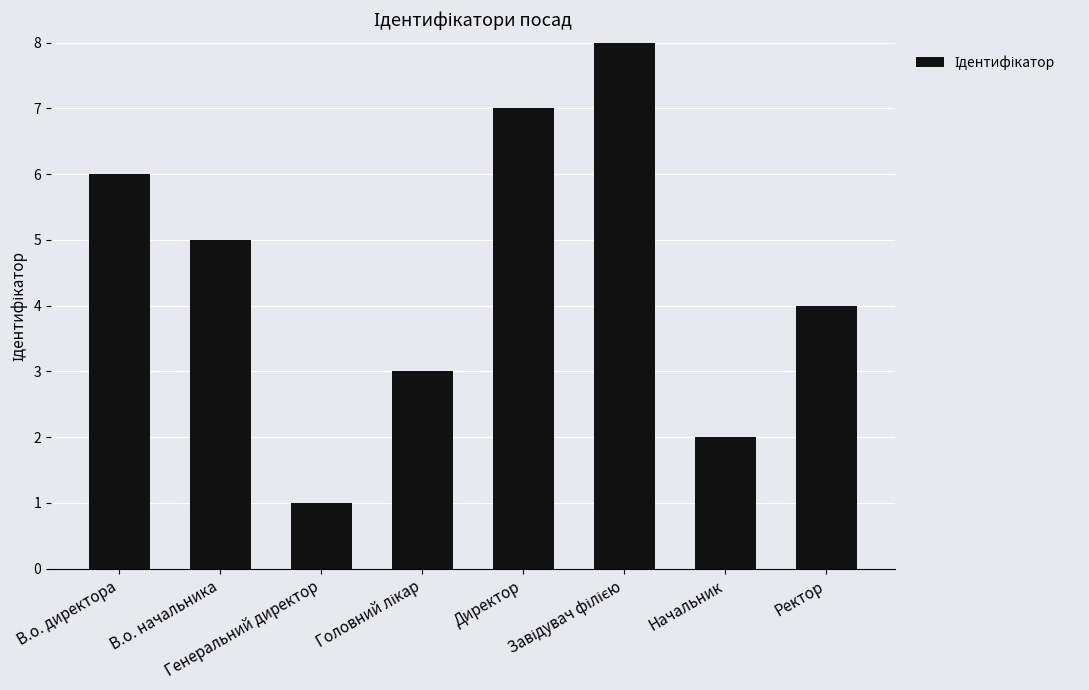

What is the difference between the second highest and second lowest values?

5